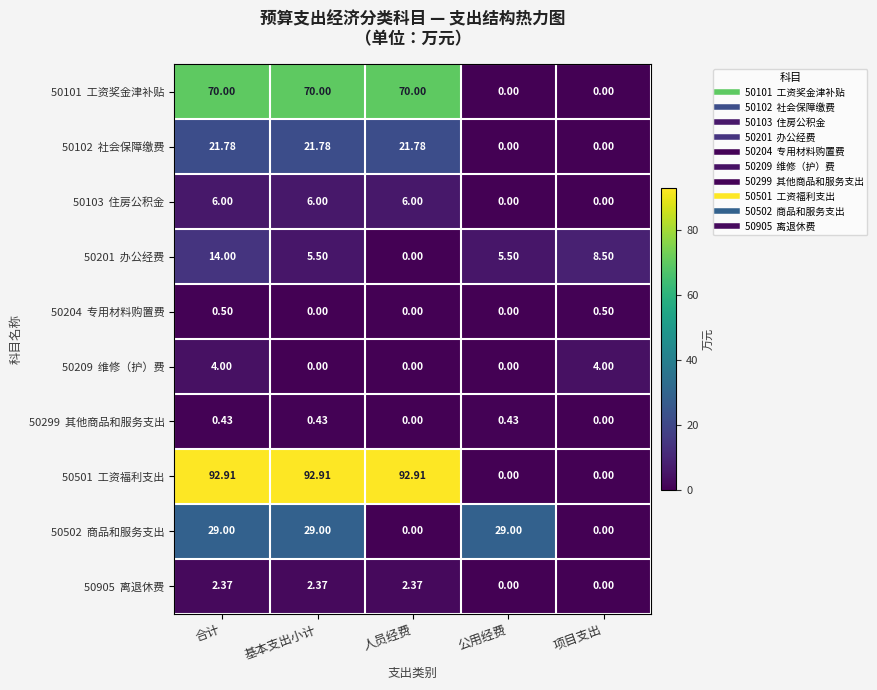

At which category is the sum across all series the highest?

合计